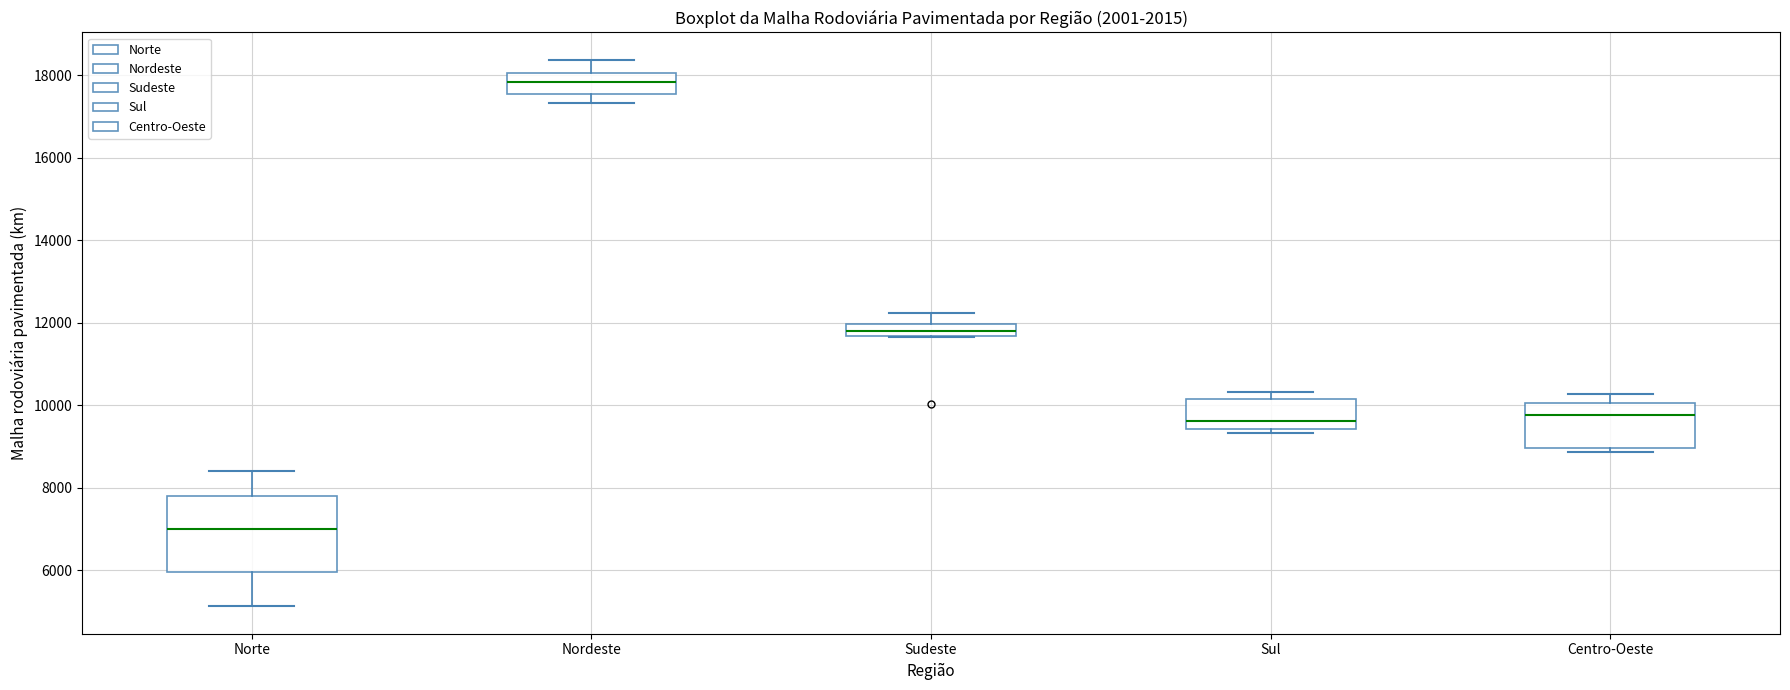

Which box's median line is the lowest?

Norte